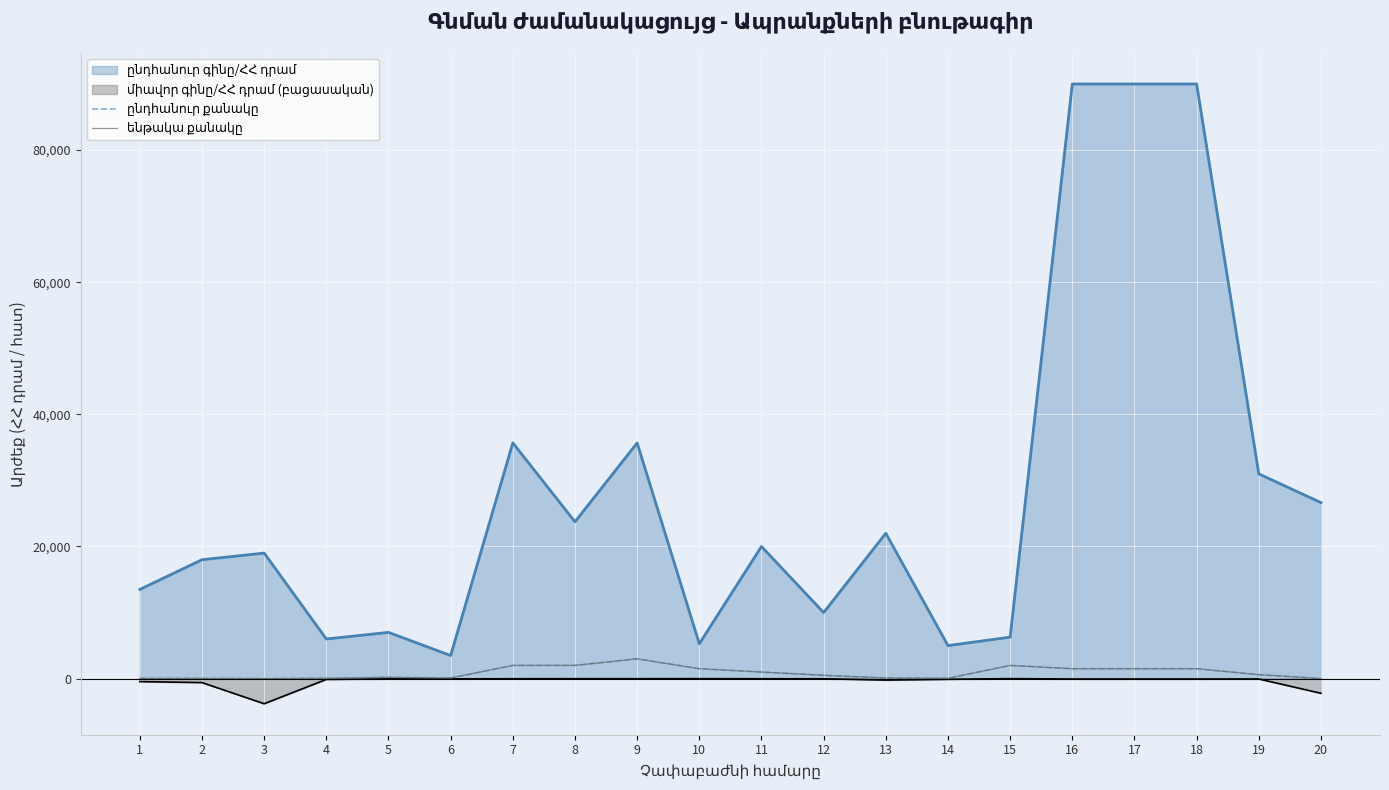

Reading left to right, list all the values displayed in this chart.

ընդհանուր քանակը: 30	30	5	50	200	100	2000	2000	3000	1500	1000	500	100	50	2000	1500	1500	1500	600	12
ենթակա քանակը: 30	30	5	50	200	100	2000	2000	3000	1500	1000	500	100	50	2000	1500	1500	1500	600	12